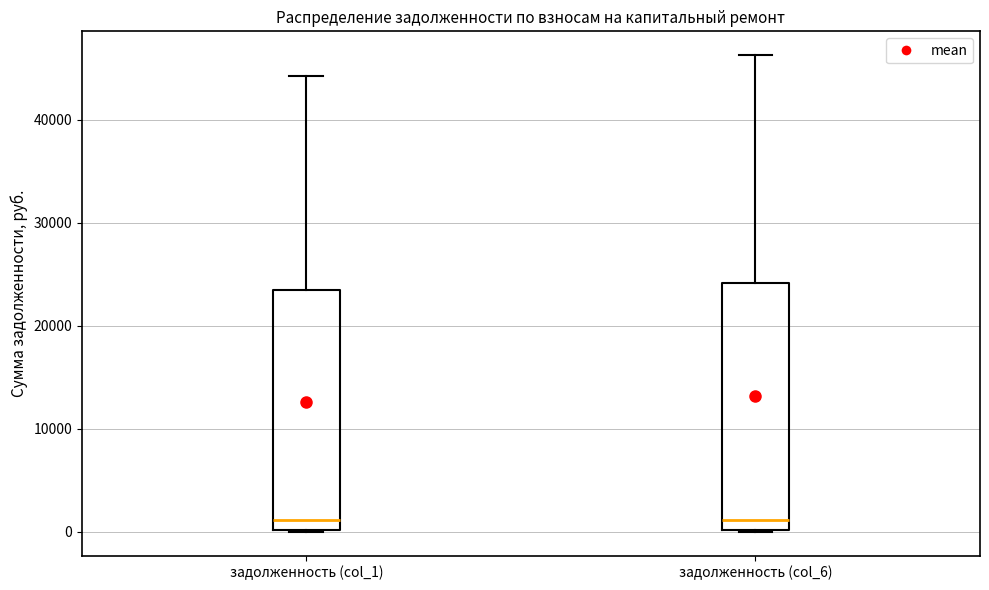

Reading left to right, read every box against the y-axis: the position of its median line, the range the box covers, and the ends of its whiskers. The values are not printed on the chart, so give them approximately, as read against the axis.

задолженность (col_1): median 1000, box 0 to 23000, whiskers 0 to 44000
задолженность (col_6): median 1000, box 0 to 24000, whiskers 0 to 46000